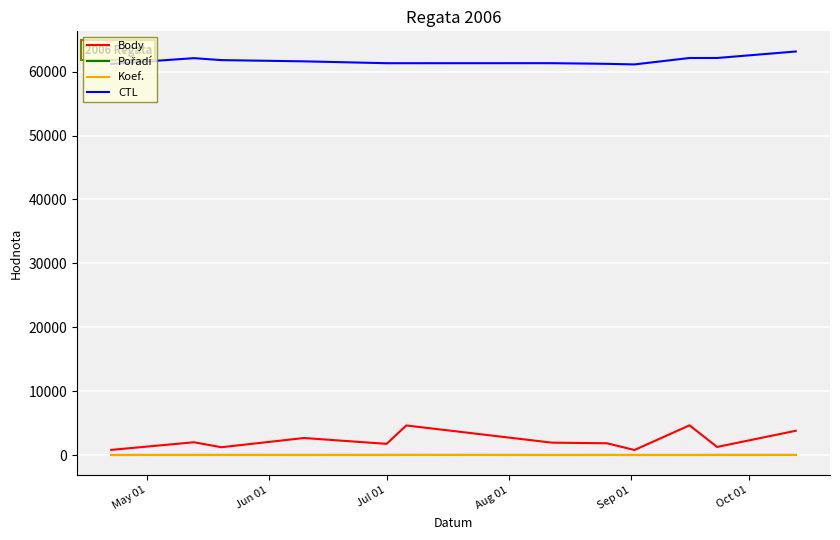

What is the minimum value for CTL?

61127